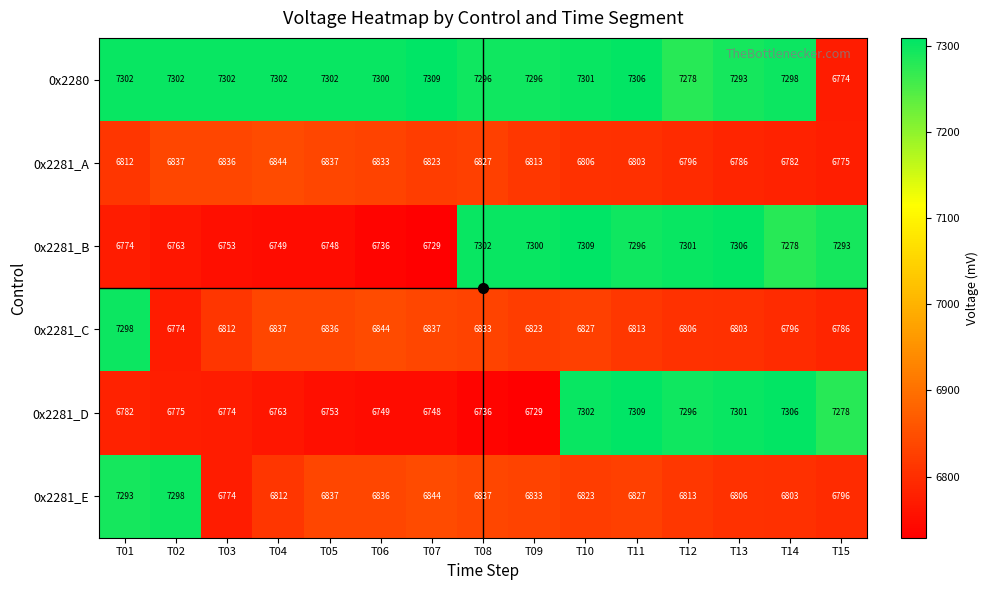

Which series changed the most between T11 and T14?

0x2281_E